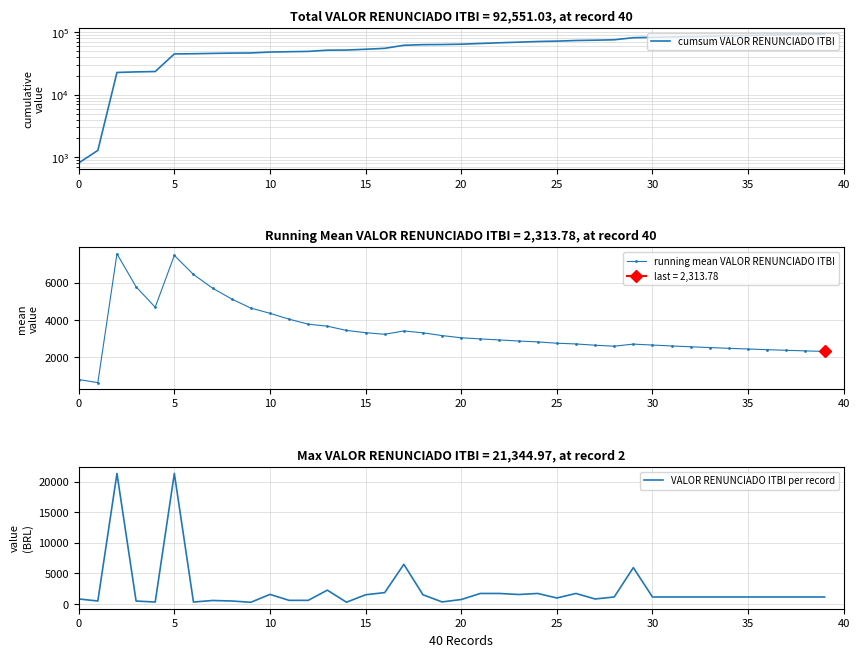

The cumsum VALOR RENUNCIADO ITBI series shows 74137.0 at 27. True or false?

True